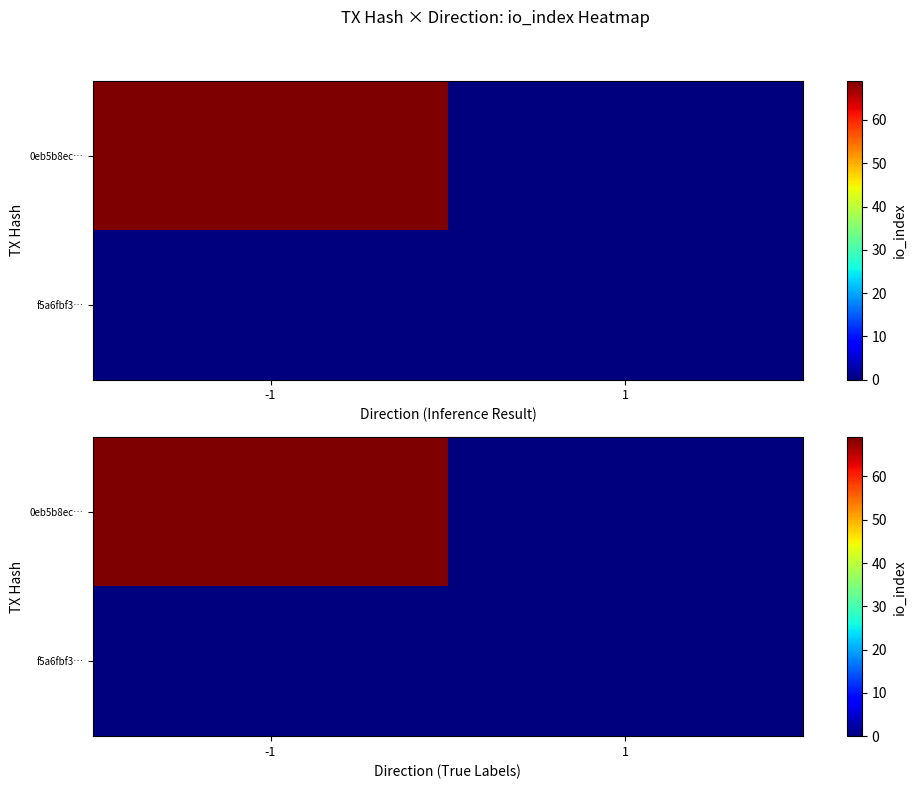

How many series are shown in this chart?

2